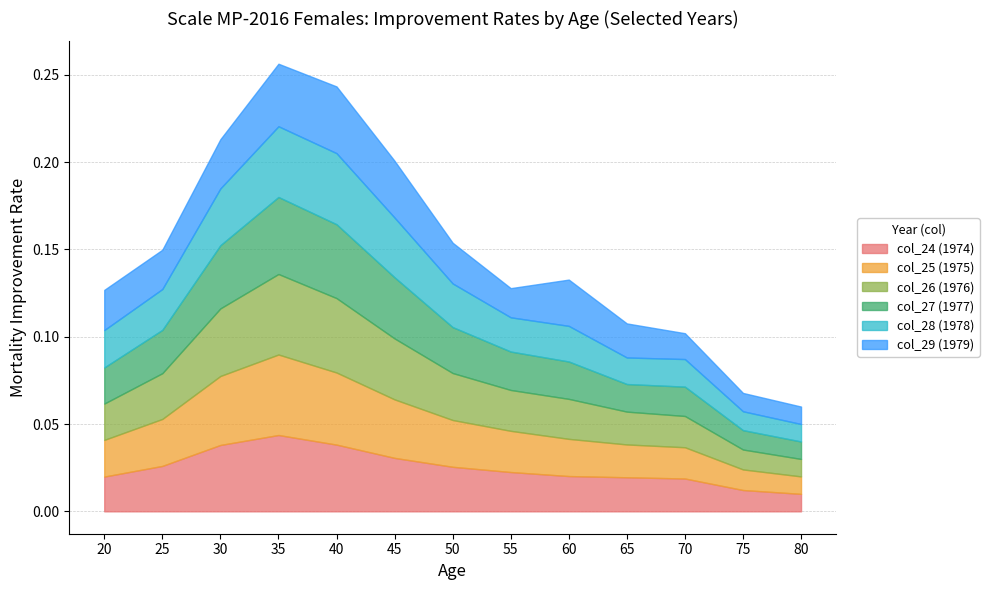

In col_28 (1978), how many points are higher than both neighbors (excluding endpoints)?

3